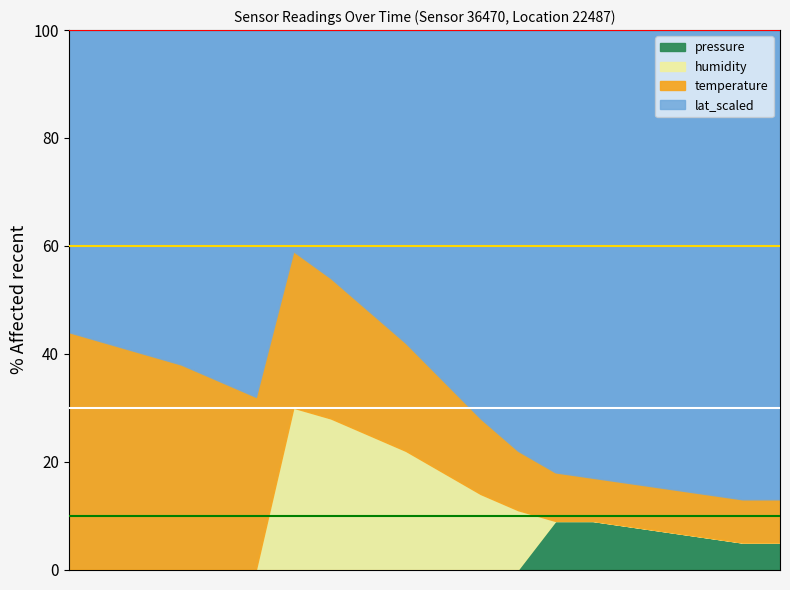

What are all the series names shown in the legend?

pressure, humidity, temperature, lat_scaled